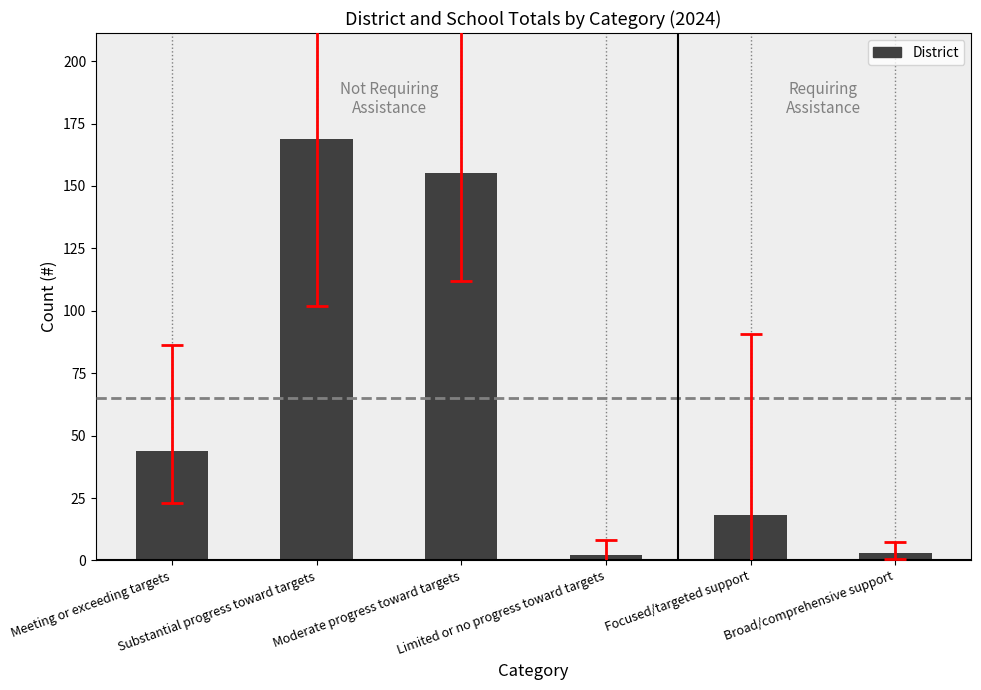

What is the change in value from Meeting or exceeding targets to Limited or no progress toward targets?

-42